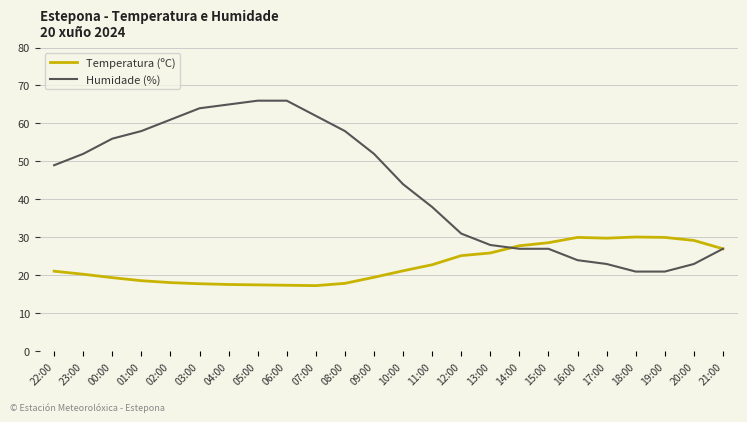

What position from the right is 00:00?

22